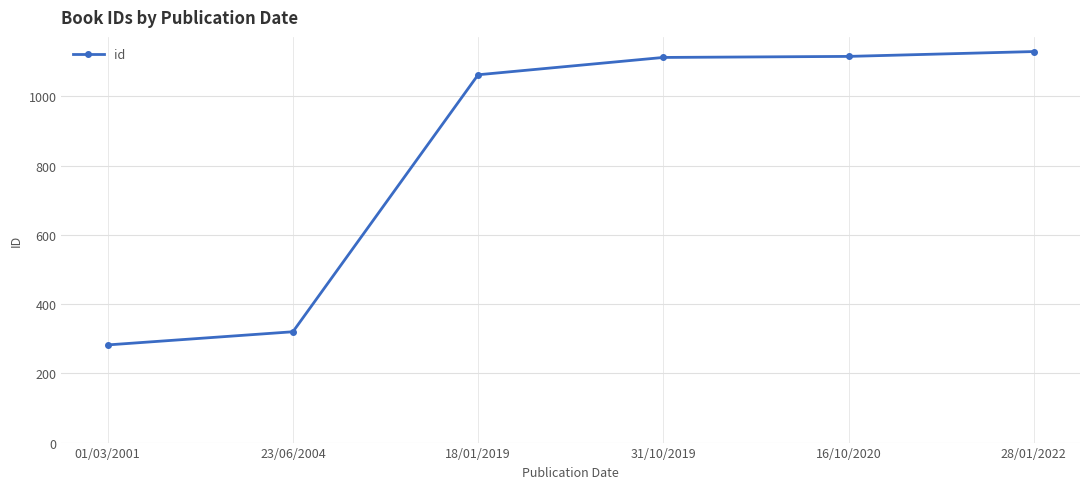

Which category has the lowest value across all series?

01/03/2001